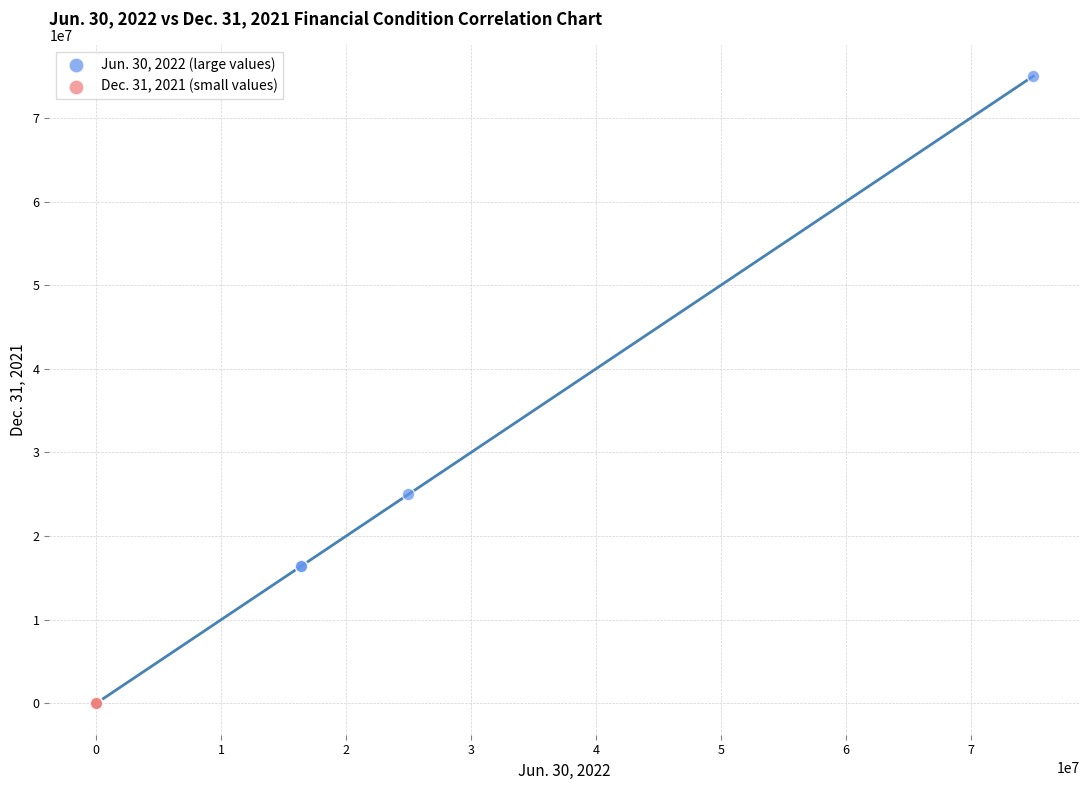

Which series contains the highest Y value?

Jun. 30, 2022 (large values)